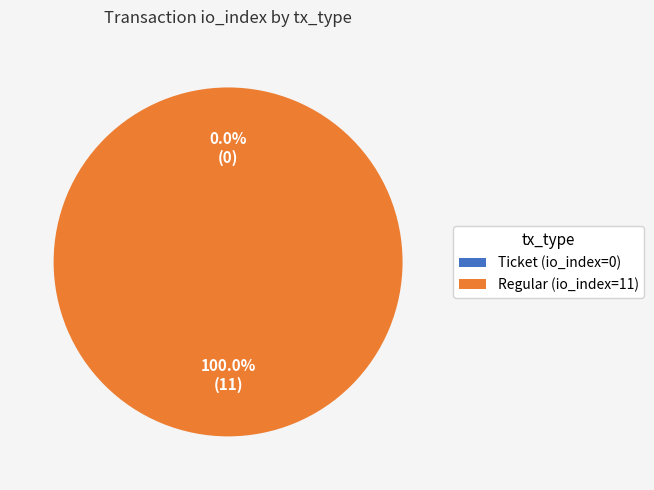

Is it true that Regular (io_index=11) is 99% of the pie?

False